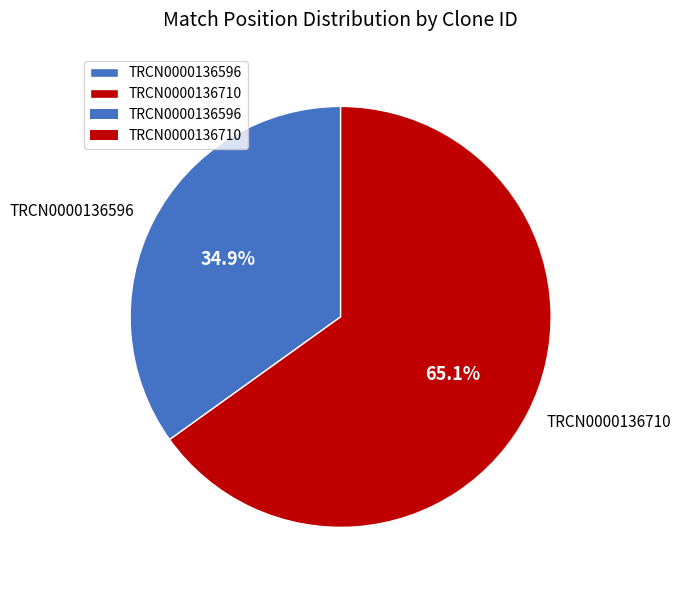

What is the majority slice?

TRCN0000136710